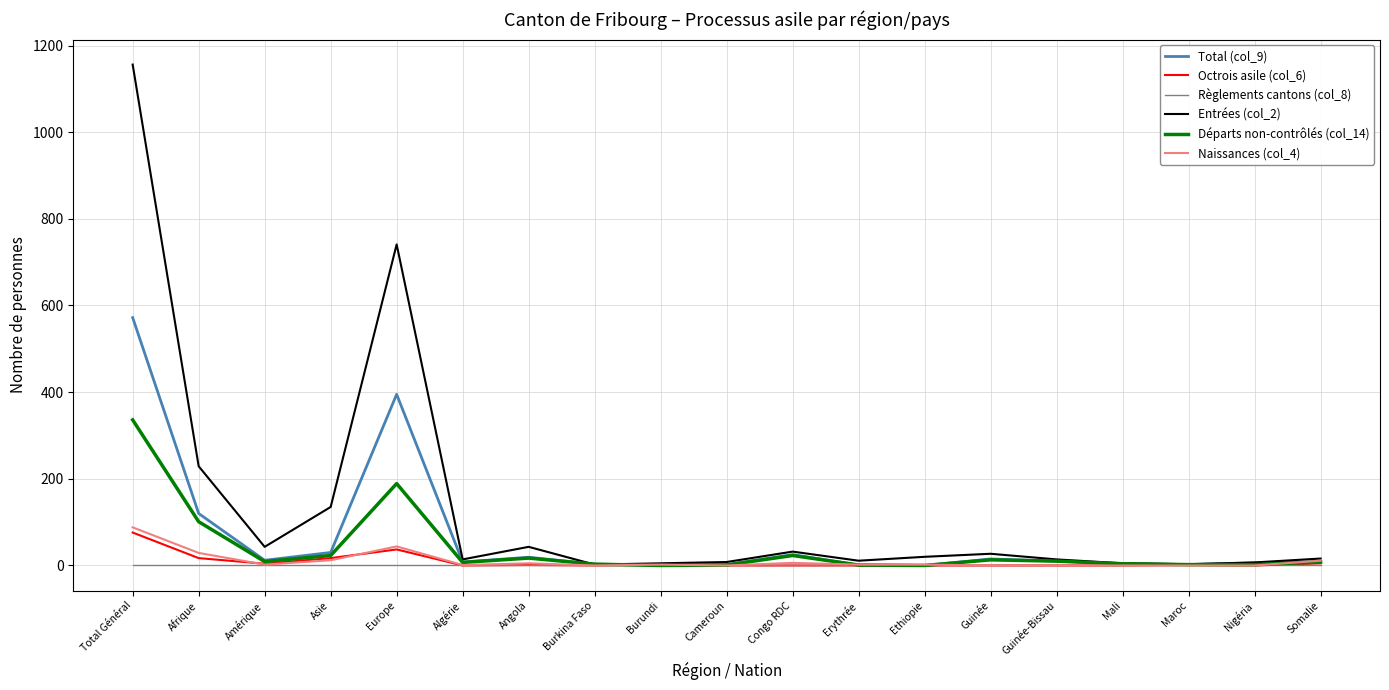

Is the value of Octrois asile (col_6) at Somalie greater than the value of Total (col_9) at Angola?

No